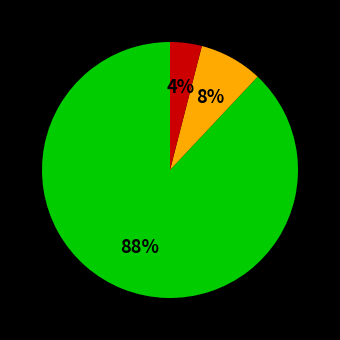

To the nearest percent, what is the average slice percentage?

33%